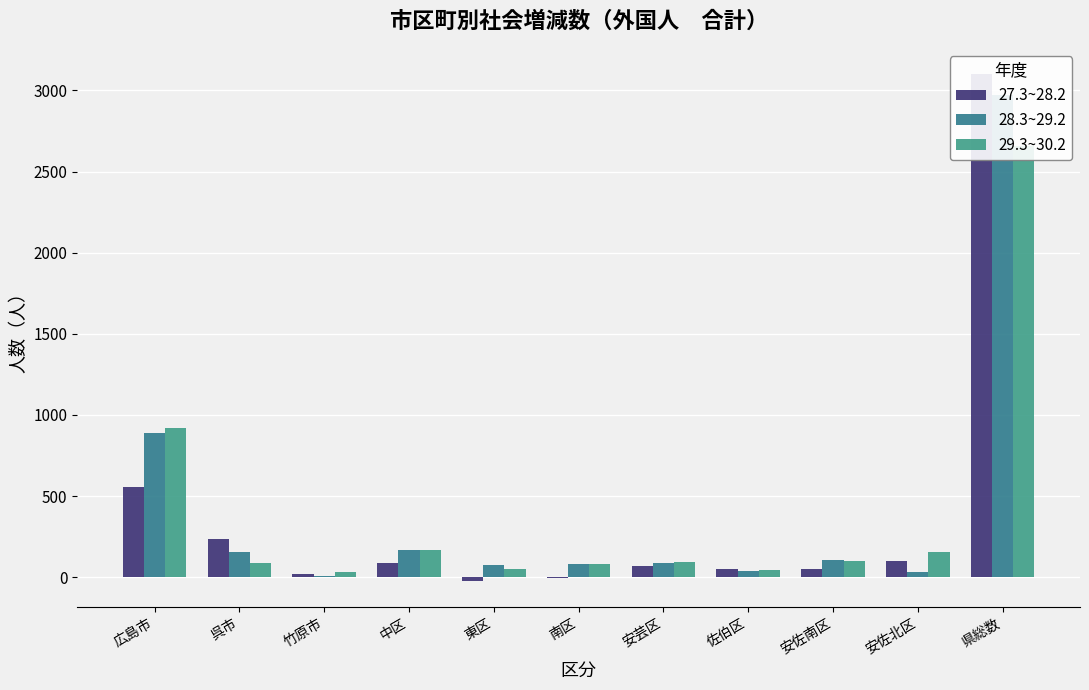

What is the sum of all 27.3~28.2 values?

4235